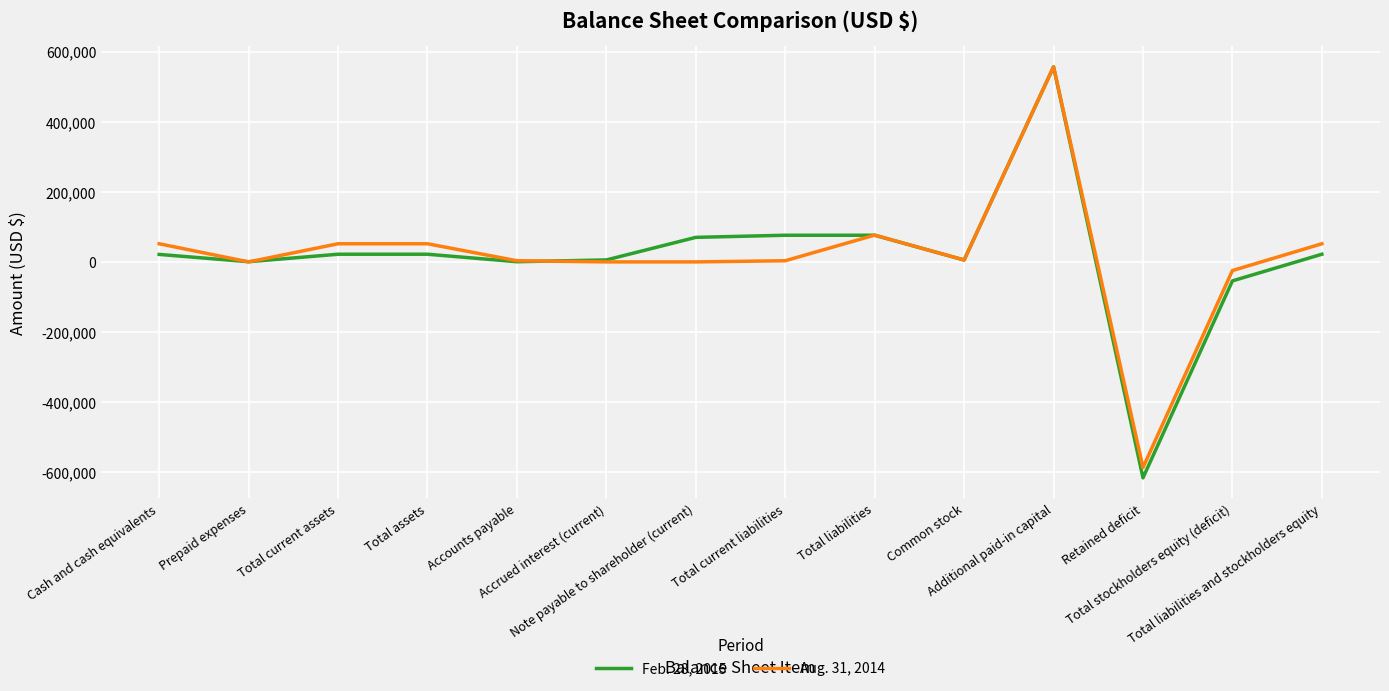

Which series has the largest range (max minus min)?

Feb. 28, 2015